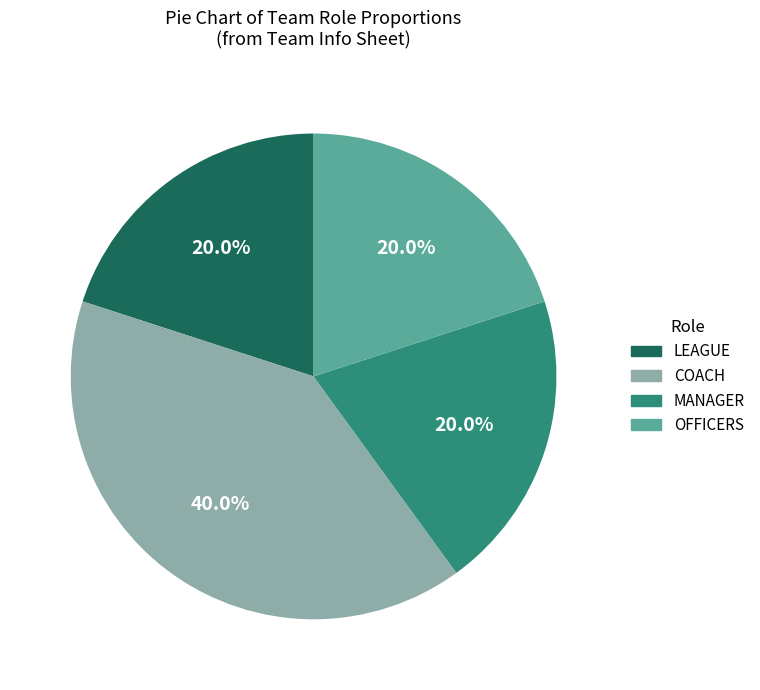

Is there a majority slice in this chart?

No